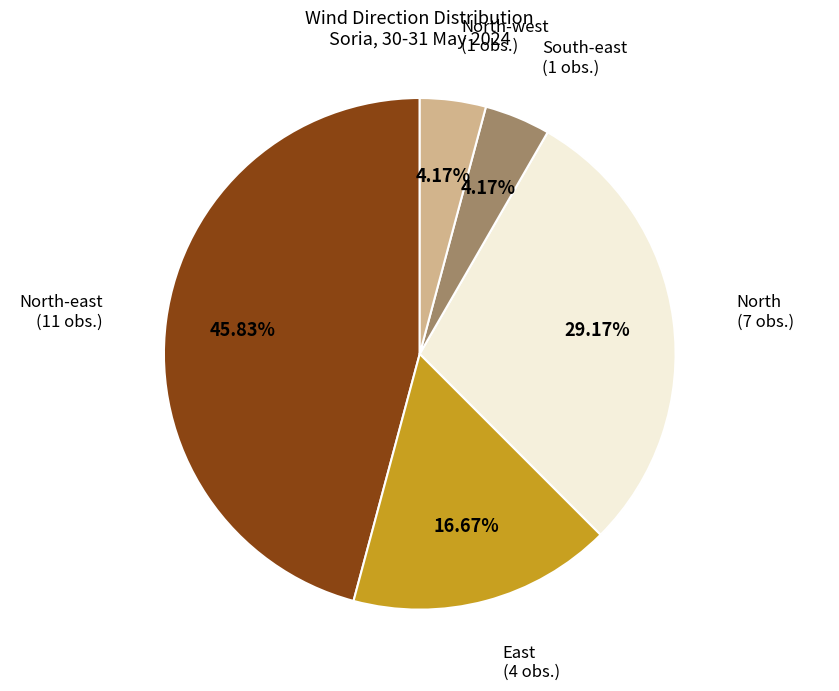

Does any single category account for the majority?

No